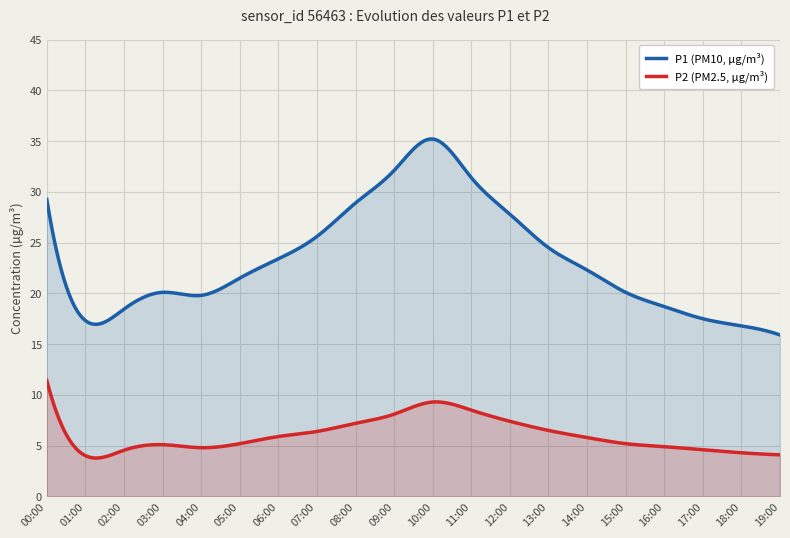

What is the maximum value shown in the chart?

35.2